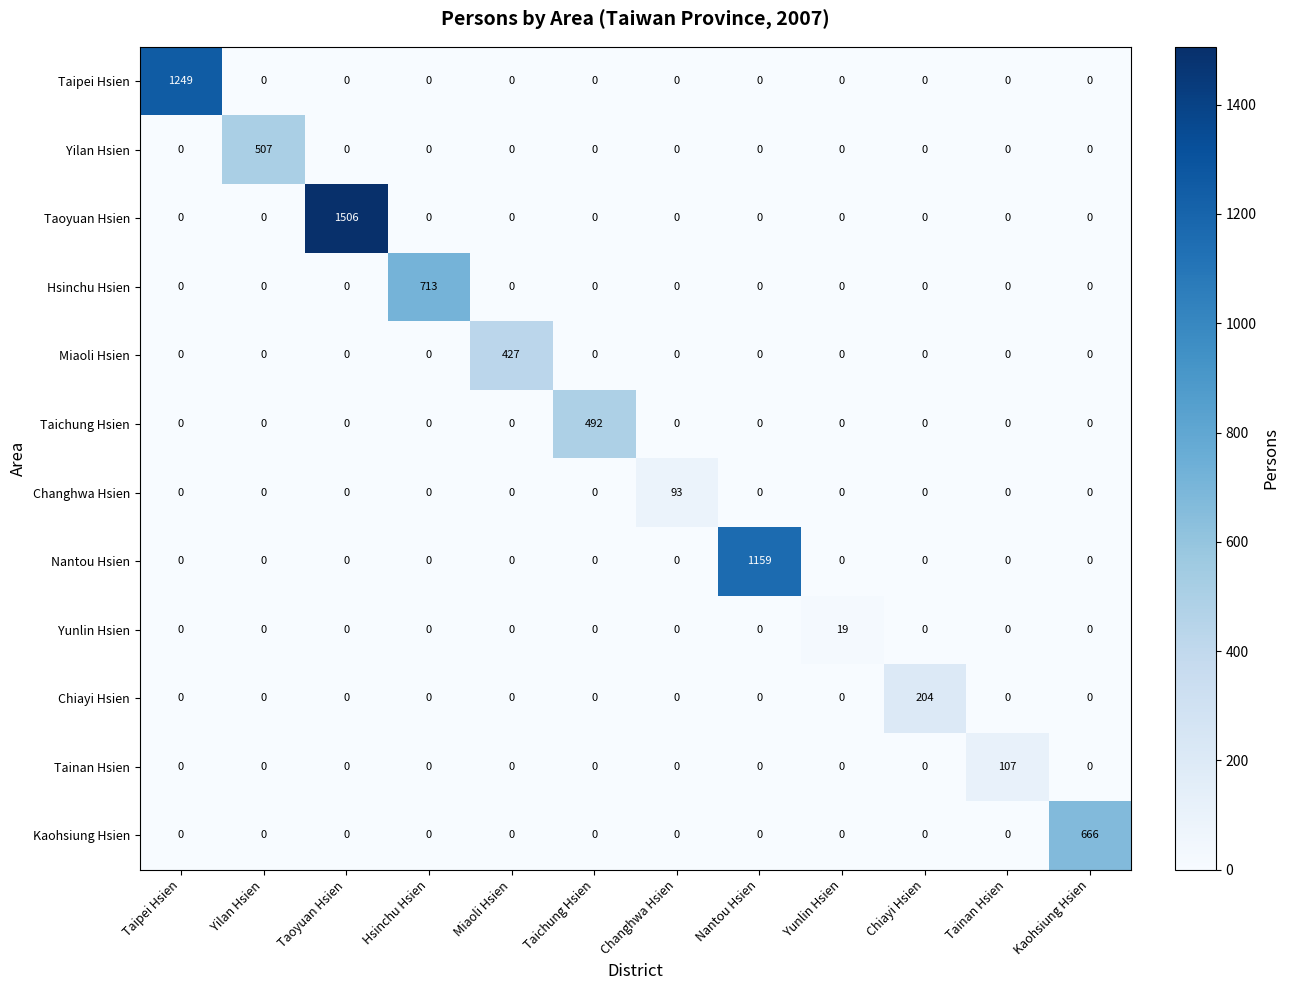

At how many categories does at least one series exceed 780?

3